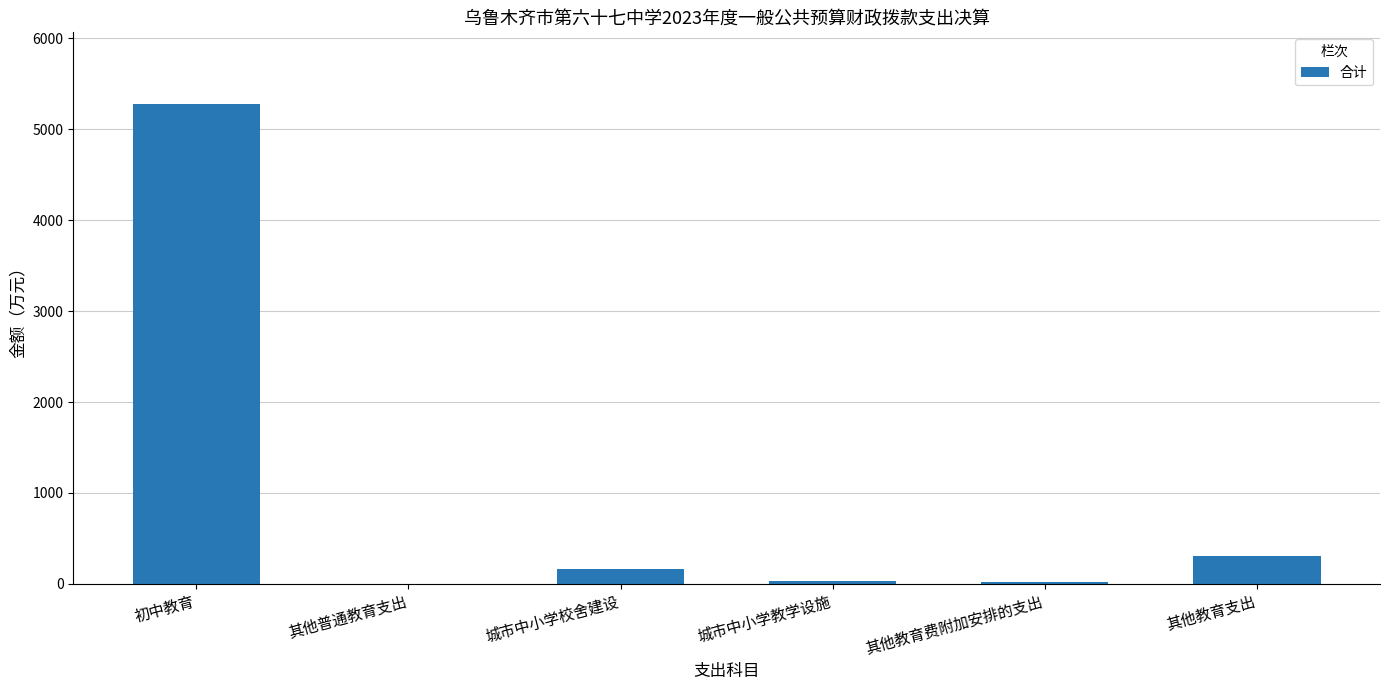

Is it true that the value at 其他教育支出 is 308.8?

True